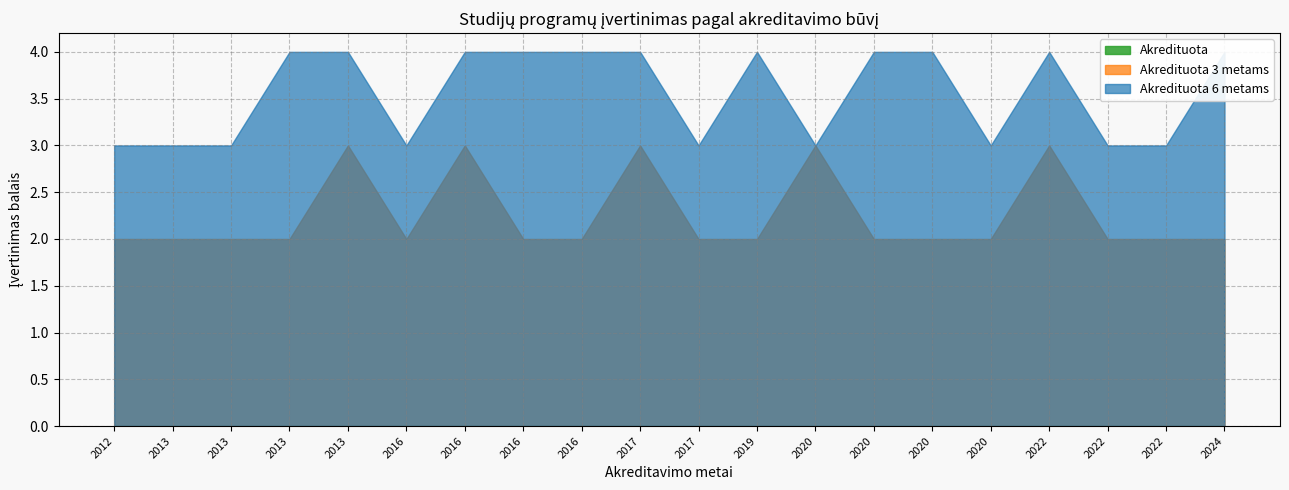

True or false: Akredituota 3 metams and Akredituota intersect in this chart.

False